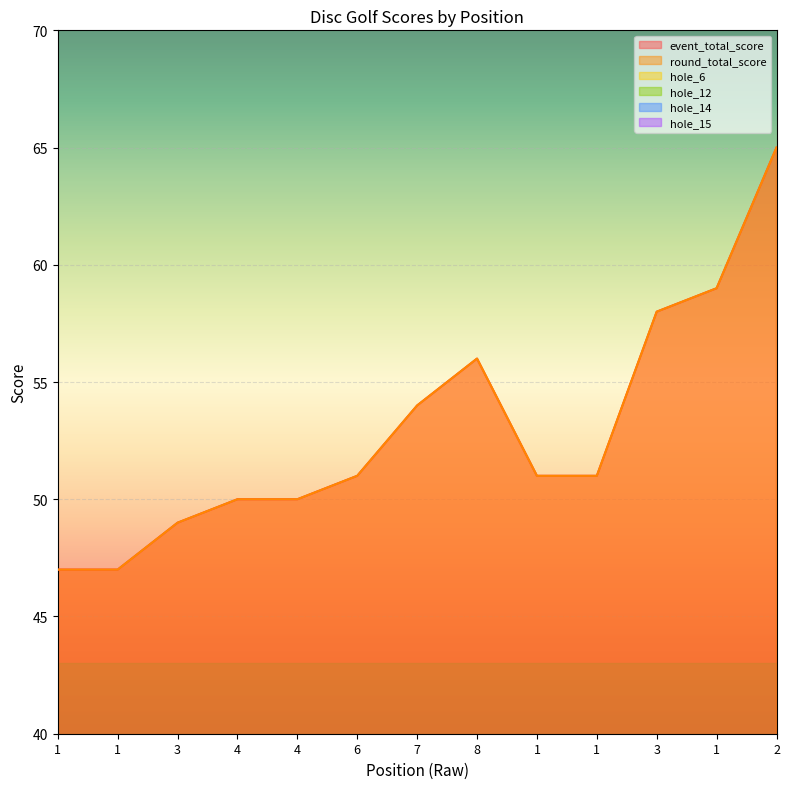

Which label corresponds to the smallest value in the chart?

1